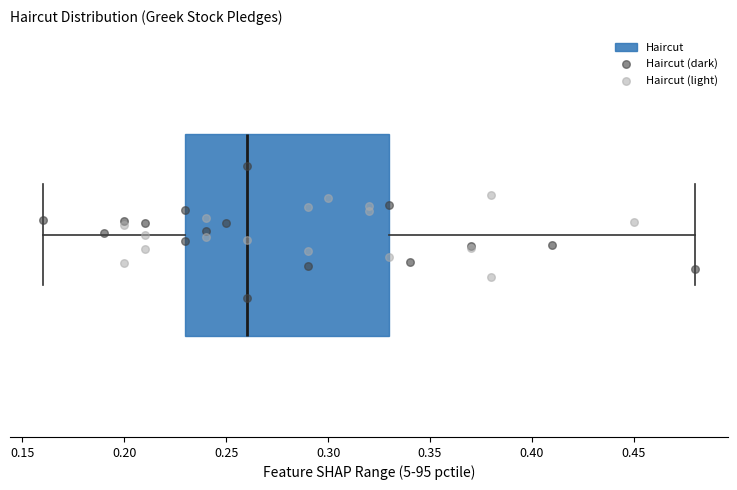

Read this box plot against the x-axis: the position of the median line, the range covered by the box, and the ends of both whiskers. The values are not printed on the chart, so give them approximately, as read against the axis.

median 0.26, box 0.23 to 0.33, whiskers 0.16 to 0.48